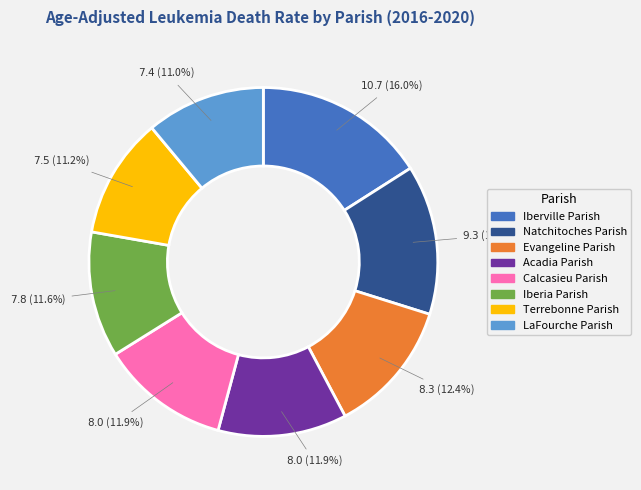

Which slice is the largest?

Iberville Parish